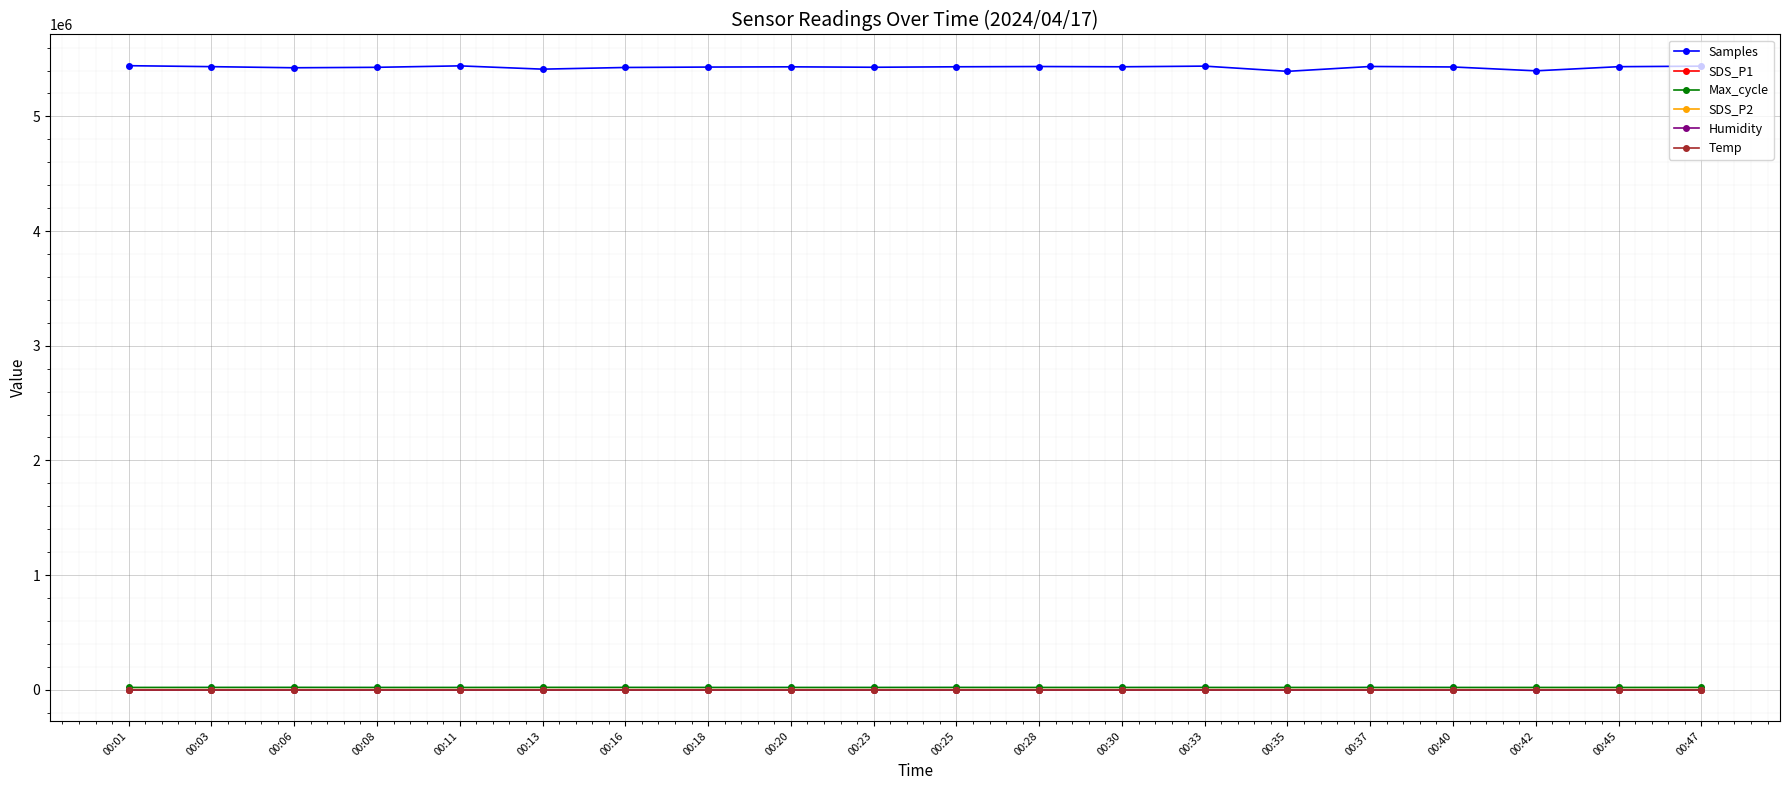

True or false: SDS_P2 has more than 0 interior local peaks.

True